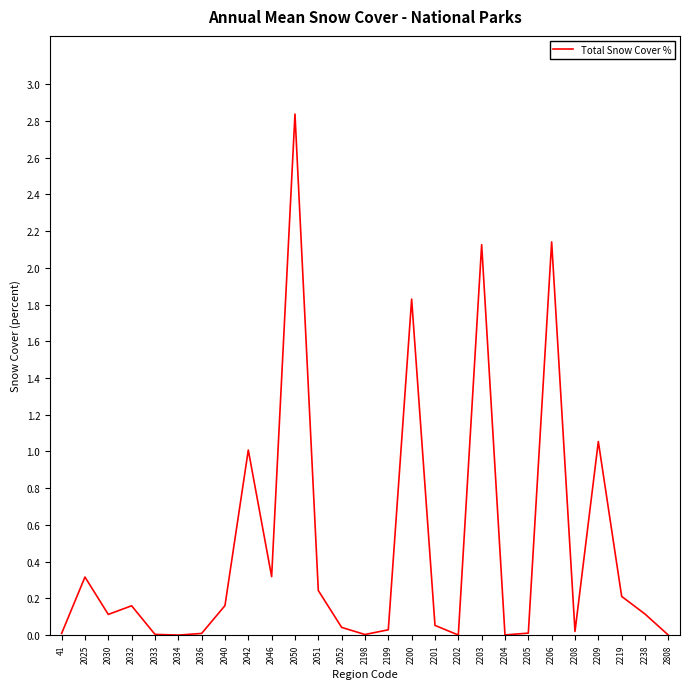

Is it true that the value at 2036 is 0.0?

True